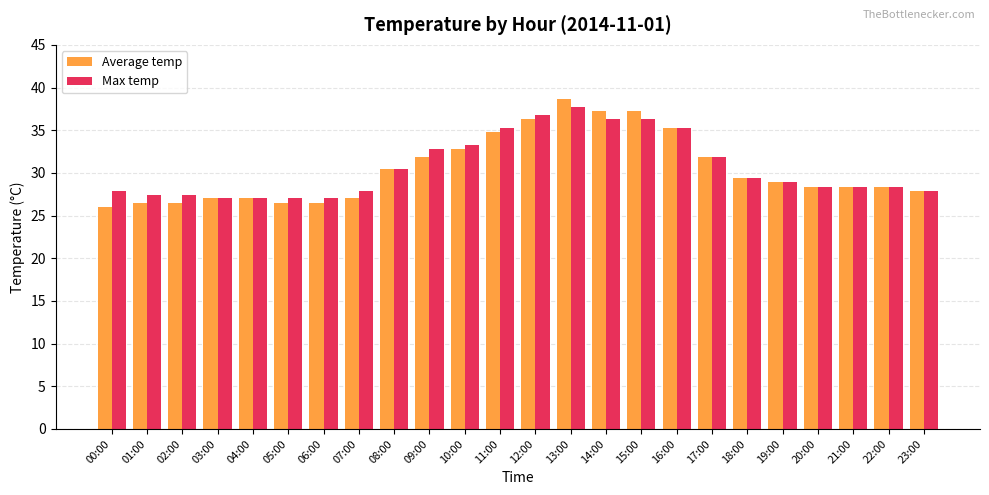

Is it true that Max temp equals 47.7 at 07:00?

False